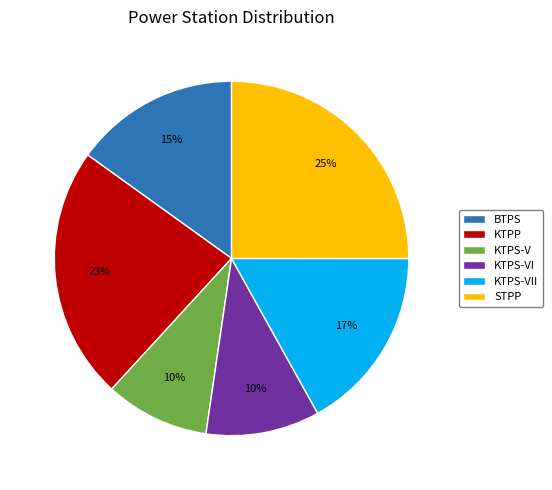

The KTPS-VI slice represents 1% of the pie. True or false?

False